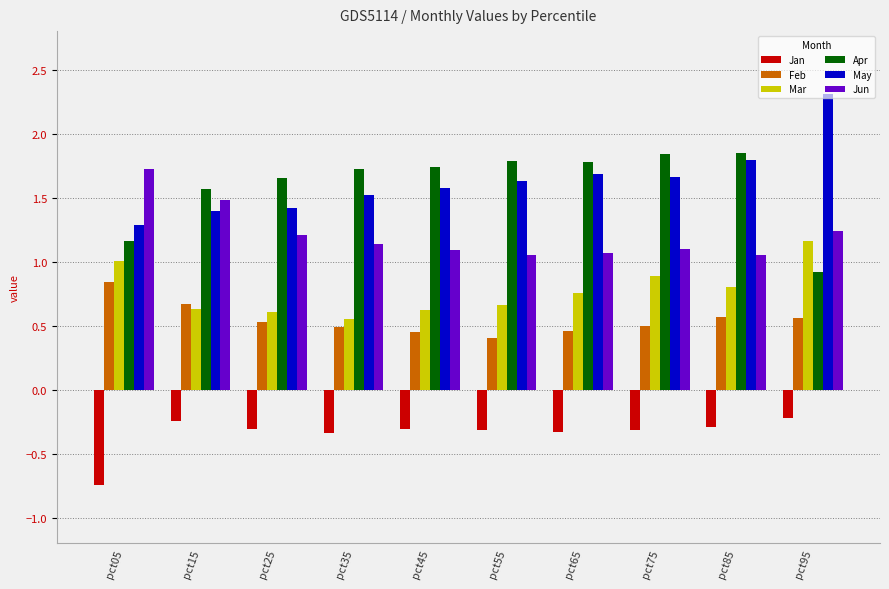

Are the bars horizontal?

No